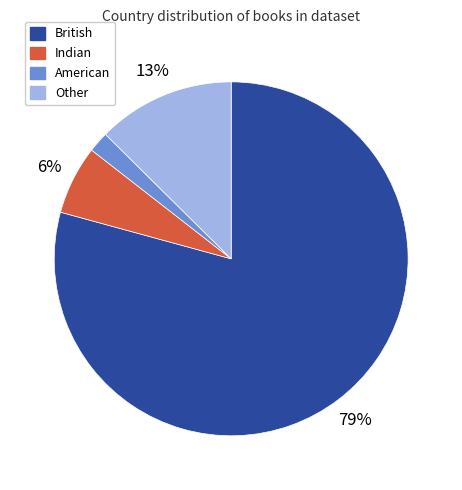

True or false: British accounts for 68% of the total.

False